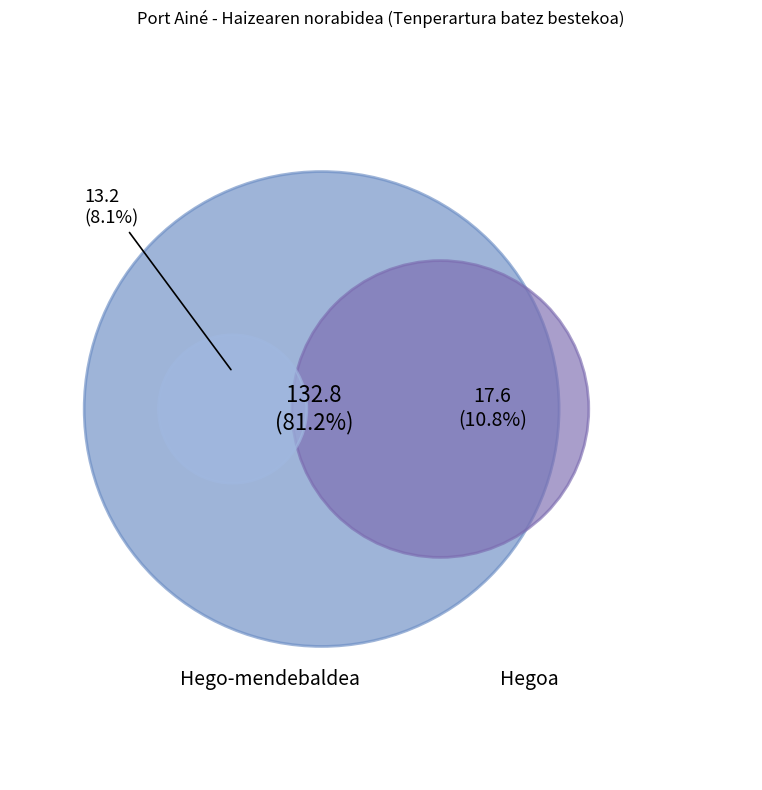

Does Hegoa represent more than half of the total?

No